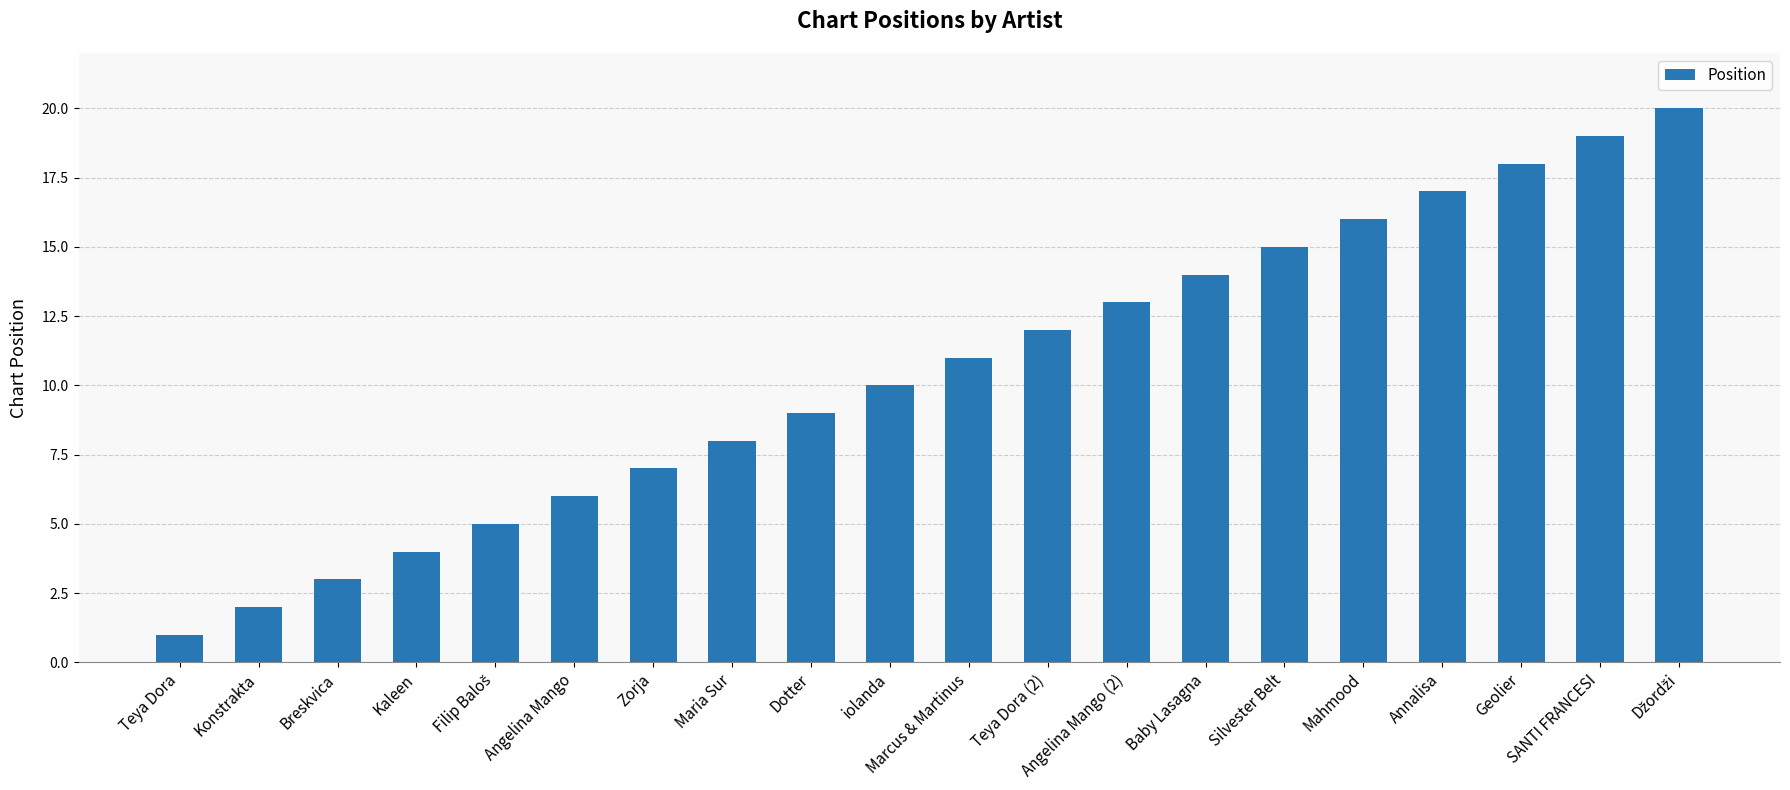

The chart shows a value of 17 at Annalisa. True or false?

True